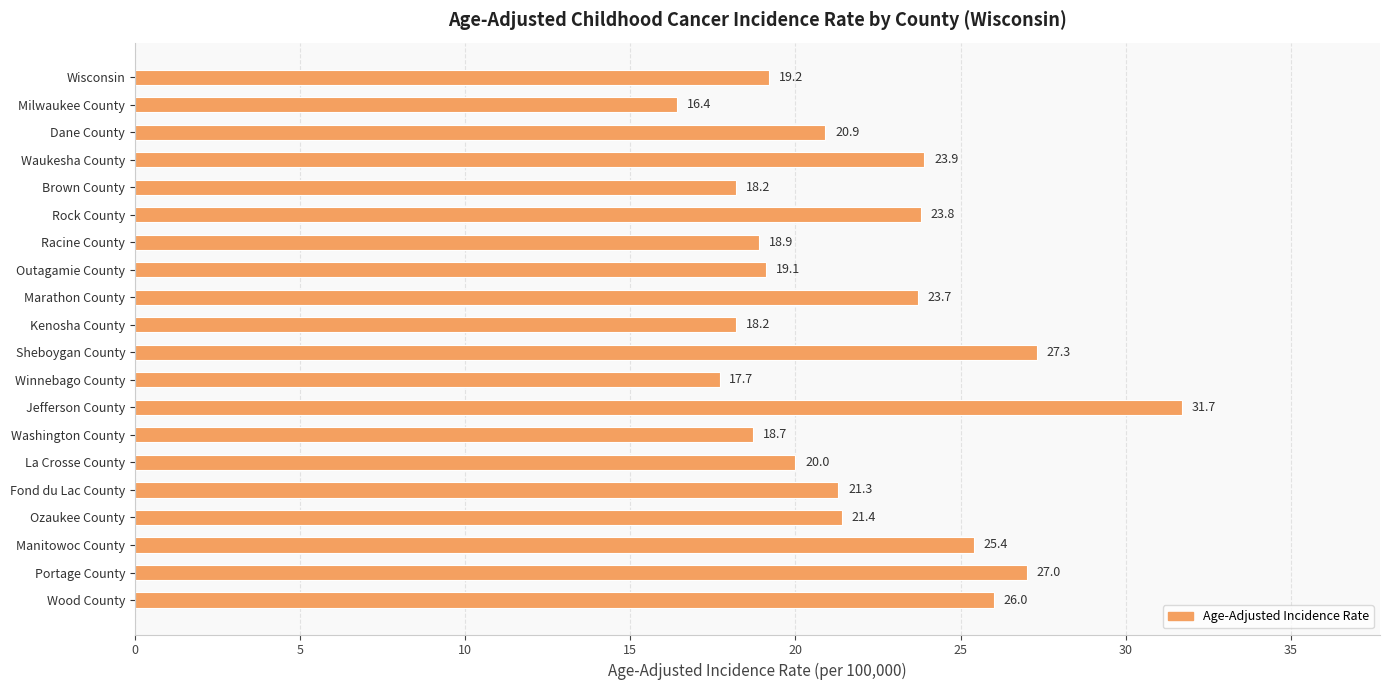

Reading top to bottom, transcribe all the data shown in this chart.

19.2	16.4	20.9	23.9	18.2	23.8	18.9	19.1	23.7	18.2	27.3	17.7	31.7	18.7	20.0	21.3	21.4	25.4	27.0	26.0